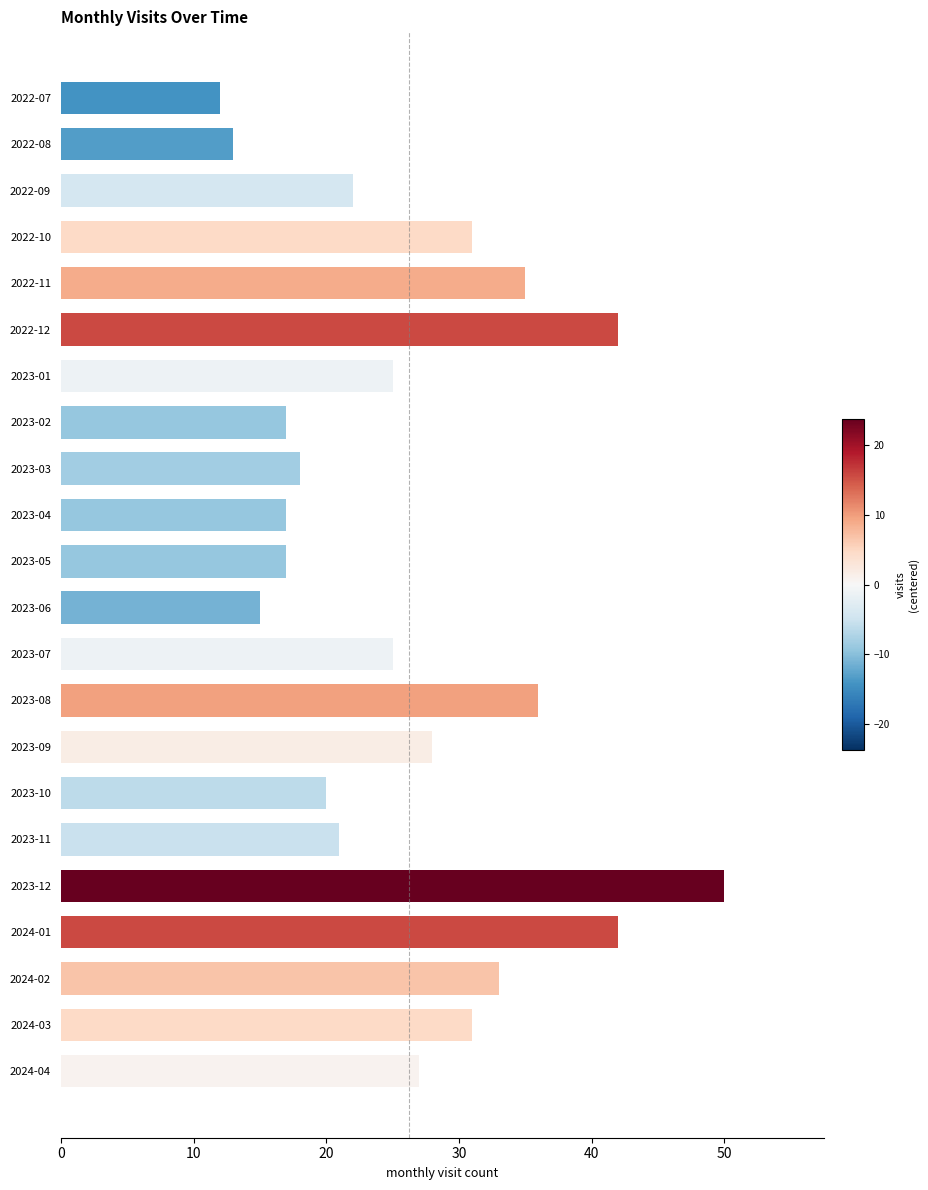

Reading top to bottom, transcribe all the data shown in this chart.

12	13	22	31	35	42	25	17	18	17	17	15	25	36	28	20	21	50	42	33	31	27